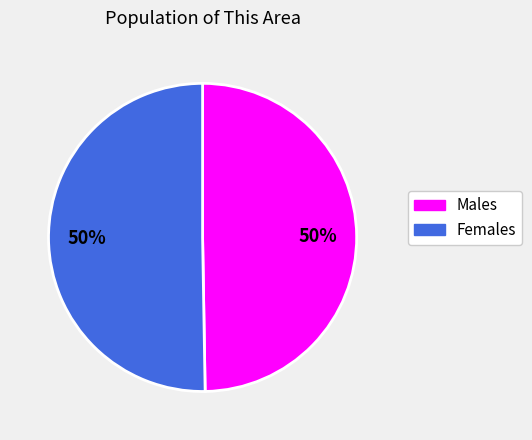

To the nearest percent, what is the average slice percentage?

50%